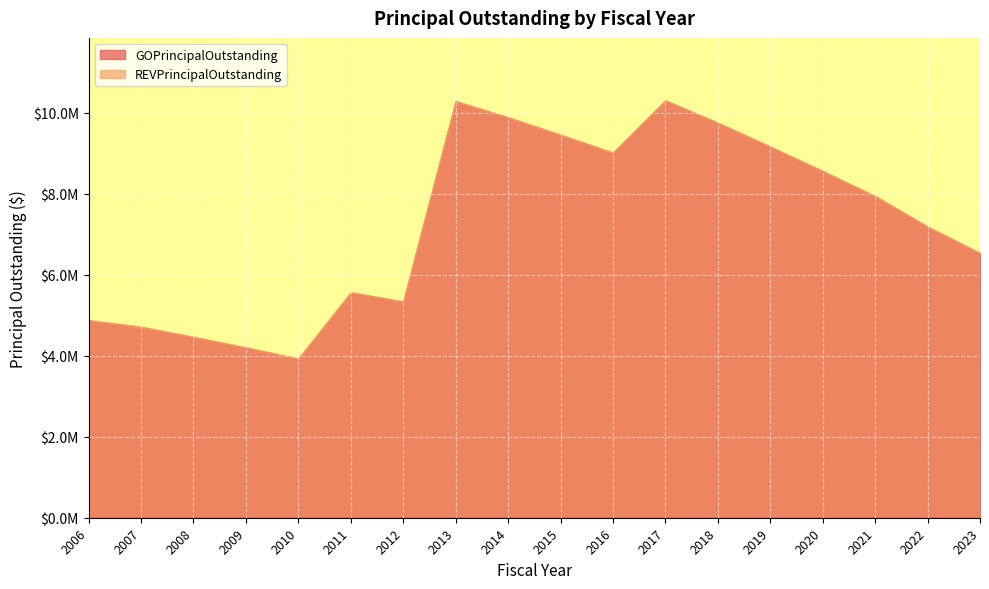

Which has a higher value, 2014 or 2008?

2014